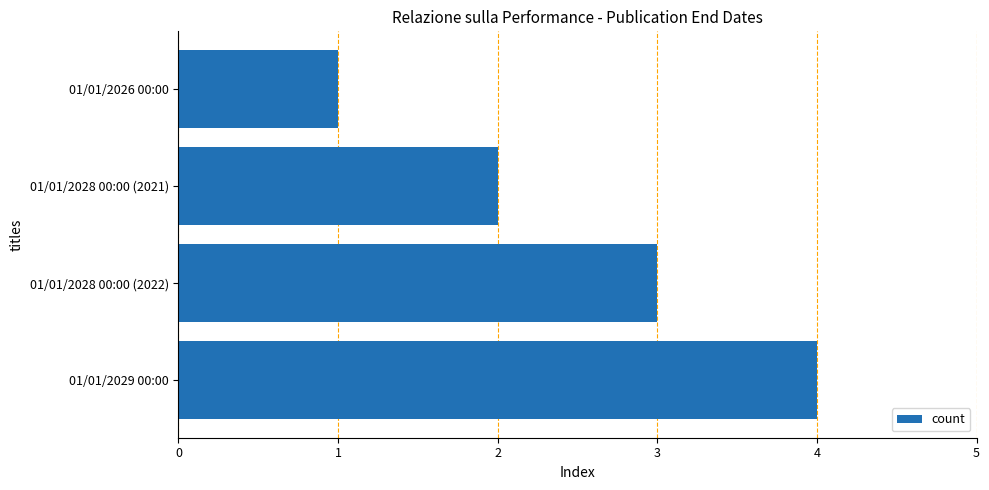

True or false: the data shows 4 at 01/01/2029 00:00.

True